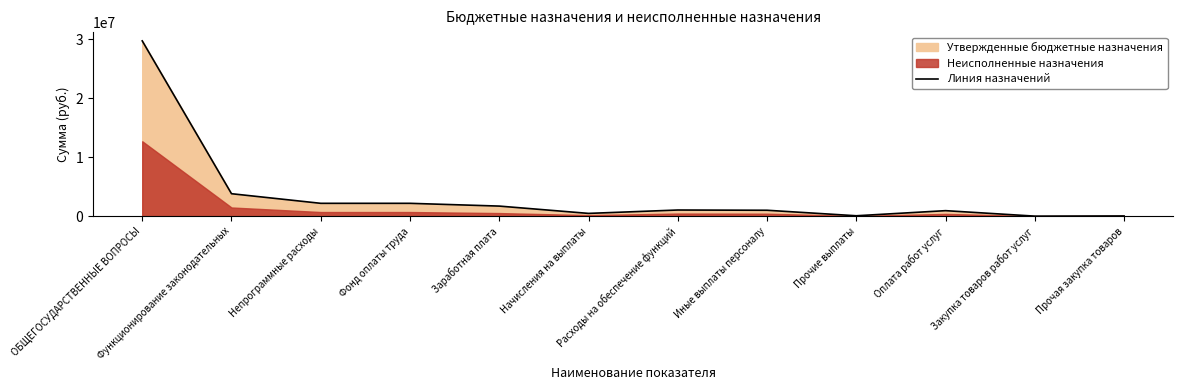

Is it true that the value at Расходы на обеспечение функций is 1044523.8?

True